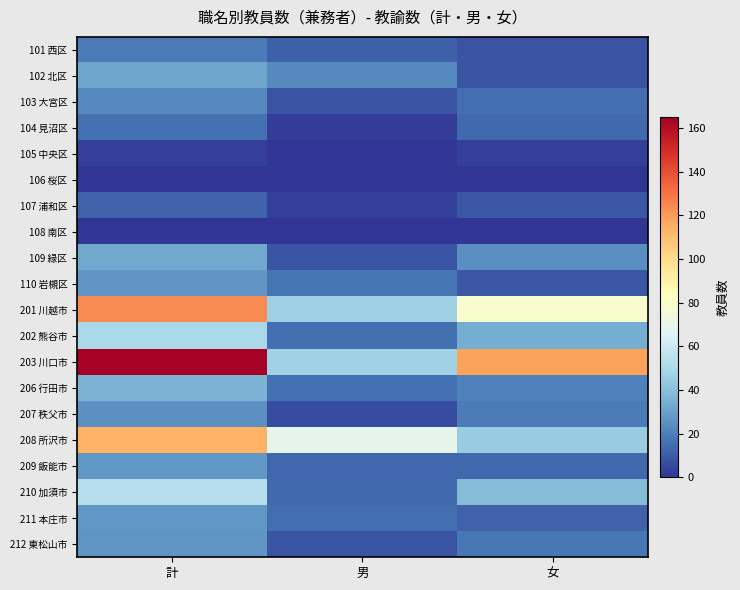

Which series has the largest total across all categories?

203 川口市